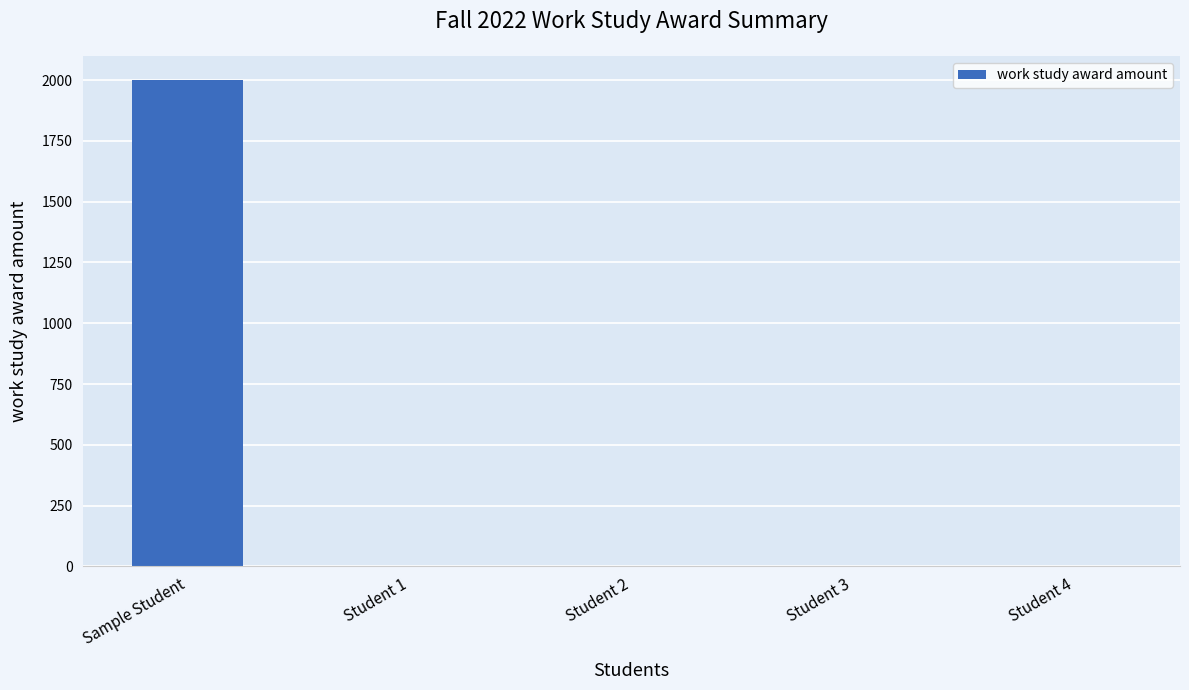

Reading left to right, transcribe all the data shown in this chart.

2000	0	0	0	0